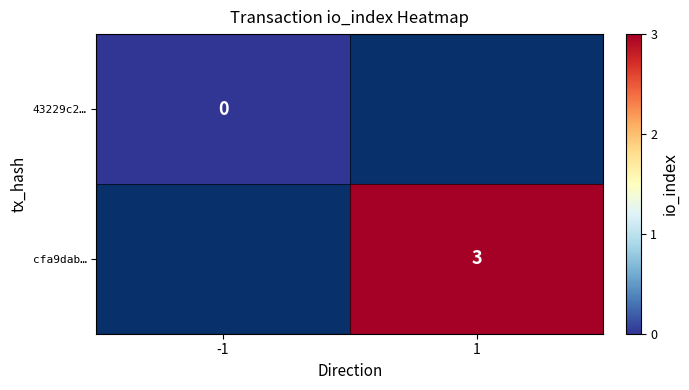

The cfa9dab… series shows 3 at 1. True or false?

True